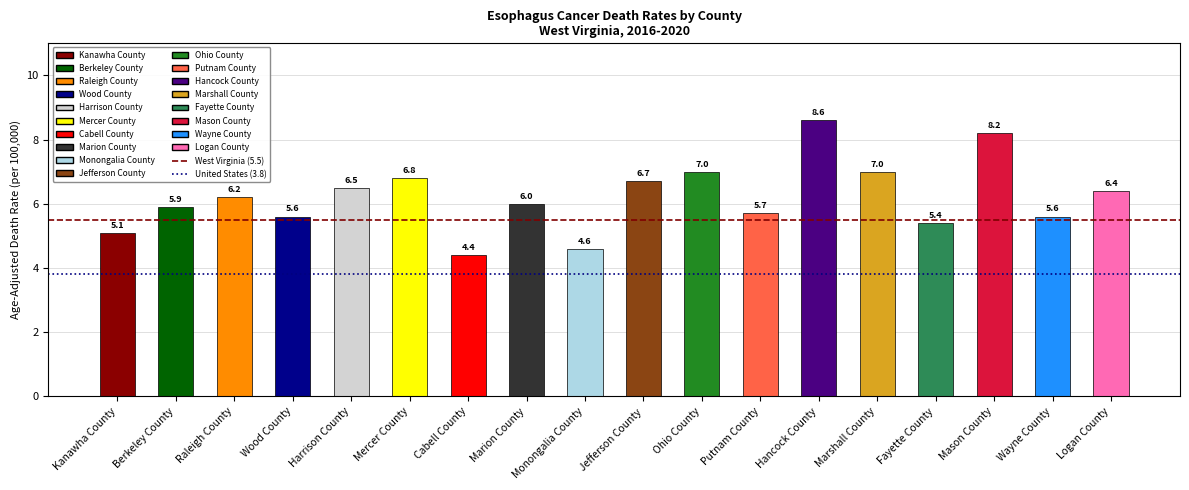

The value at Fayette County is 3.7. True or false?

False